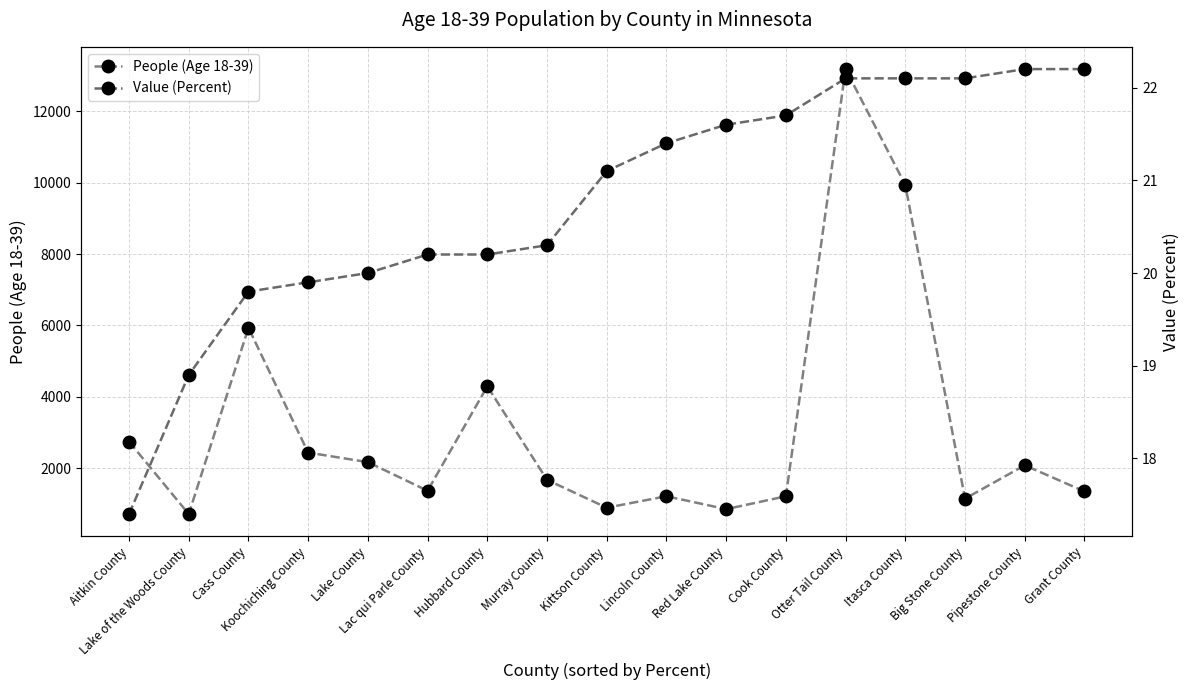

How many data points in Value (Percent) are above 21?

9